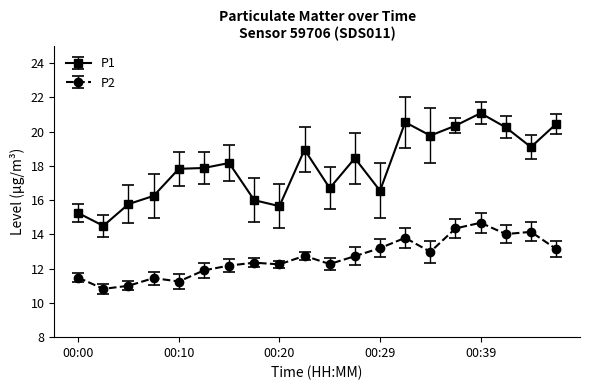

Rank the series by their average value, from lowest to highest.

P2, P1